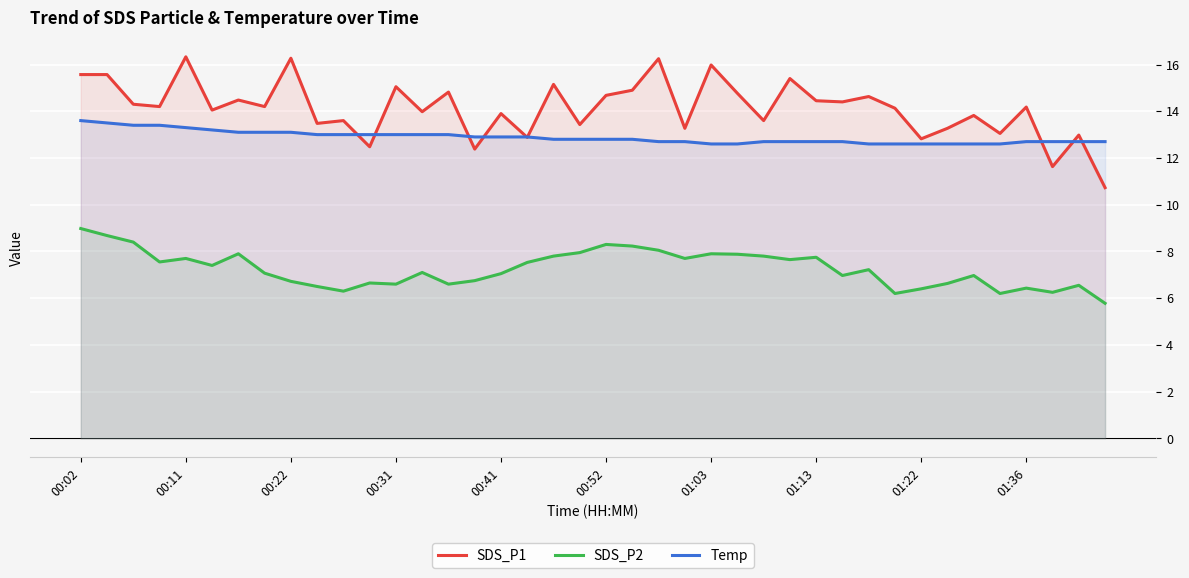

Which series has the largest total across all categories?

SDS_P1